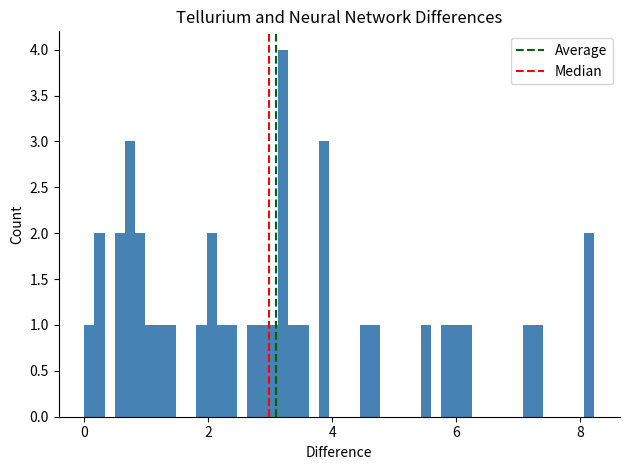

Around what value on the x-axis is the tallest bar? Give the approximate position of its centre, as read against the axis.

3.2